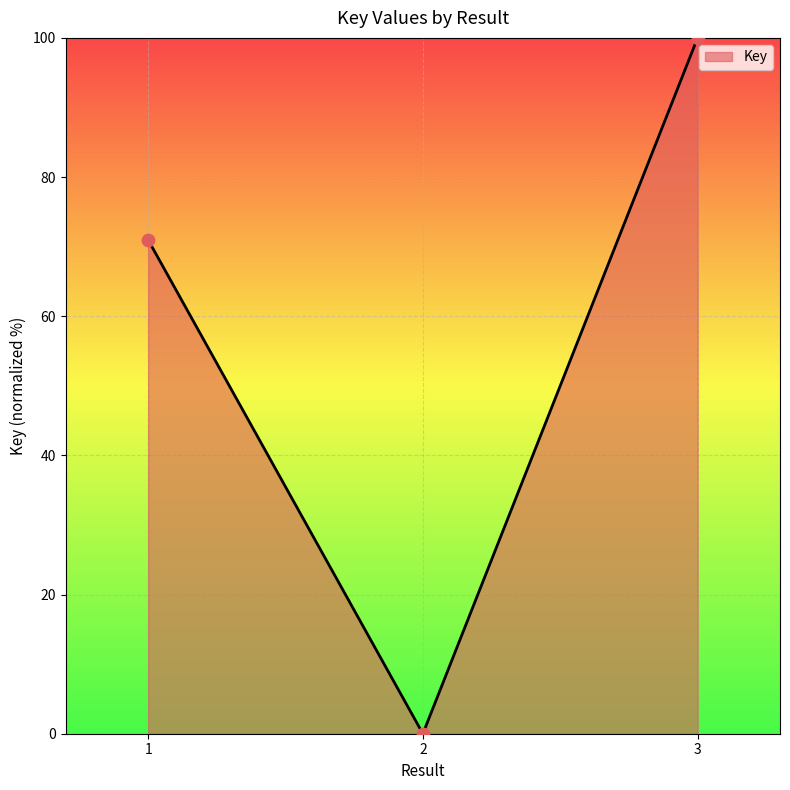

What is the change in value from 2 to 3?

+100.0